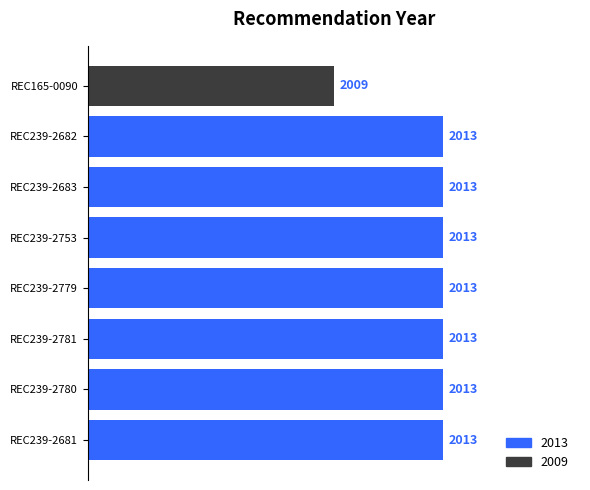

Reading bottom to top, what are all the values shown in this chart?

REC239-2681=2013	REC239-2780=2013	REC239-2781=2013	REC239-2779=2013	REC239-2753=2013	REC239-2683=2013	REC239-2682=2013	REC165-0090=2009